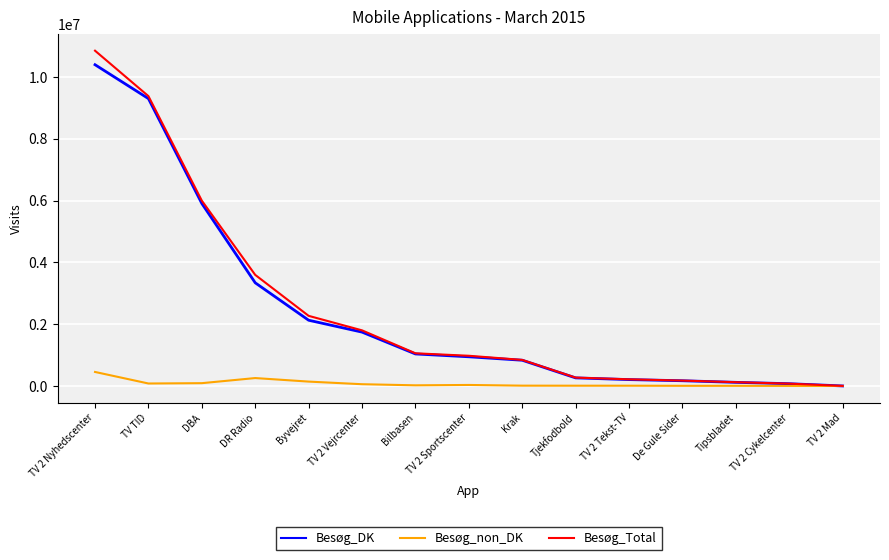

At which label is Besøg_DK closest to 5198480?

DBA